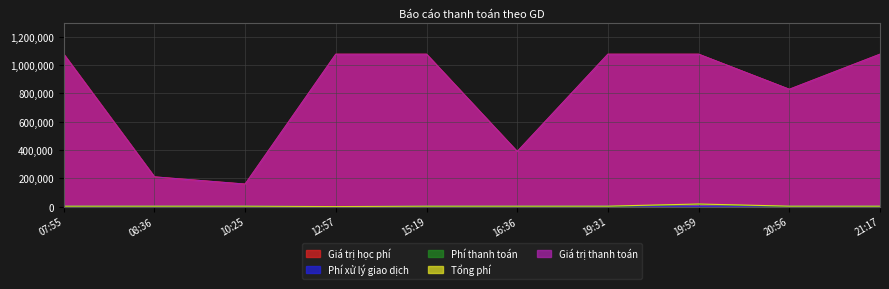

Reading left to right, list all the values displayed in this chart.

Giá trị học phí: 07:55=1077000	08:36=210000	10:25=159000	12:57=1077000	15:19=1077000	16:36=389000	19:31=1077000	19:59=1077000	20:56=829000	21:17=1077000
Phí xử lý giao dịch: 07:55=3300	08:36=3300	10:25=3300	12:57=0	15:19=3300	16:36=3300	19:31=3300	19:59=2200	20:56=3300	21:17=3300
Phí thanh toán: 07:55=0	08:36=0	10:25=0	12:57=0	15:19=0	16:36=0	19:31=0	19:59=16155	20:56=0	21:17=0
Tổng phí: 07:55=3300	08:36=3300	10:25=3300	12:57=0	15:19=3300	16:36=3300	19:31=3300	19:59=18355	20:56=3300	21:17=3300
Giá trị thanh toán: 07:55=1077000	08:36=210000	10:25=159000	12:57=1077000	15:19=1077000	16:36=389000	19:31=1077000	19:59=1077000	20:56=829000	21:17=1077000